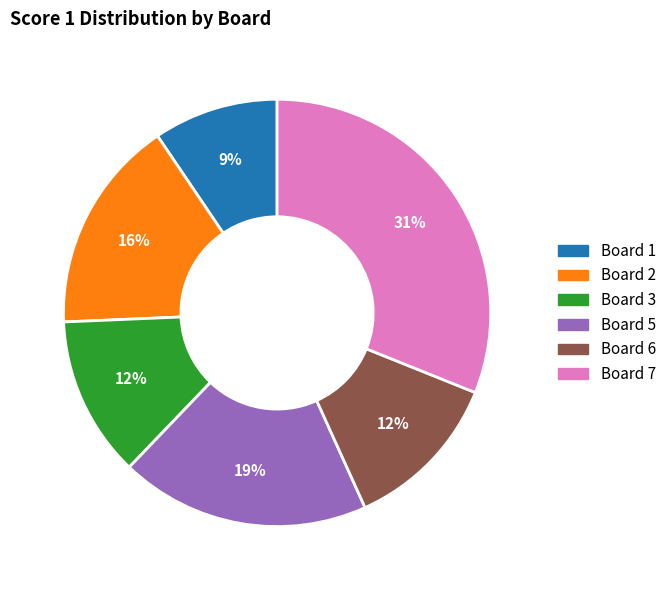

How many segments does this pie chart have?

6